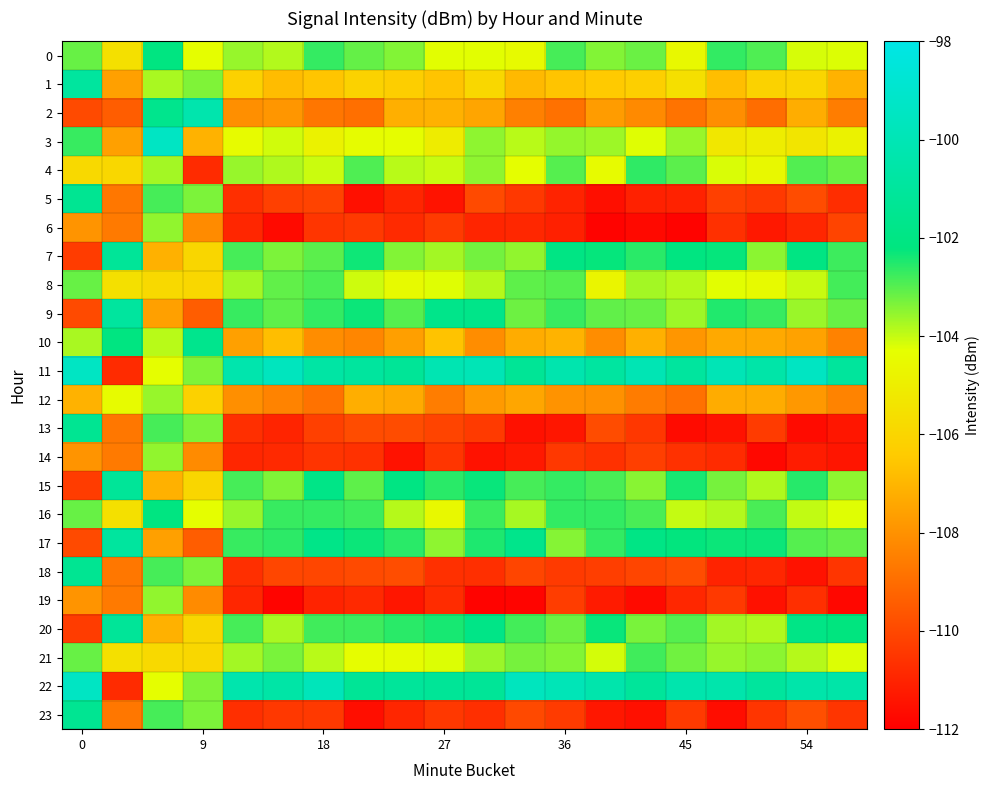

How many categories are shown in the chart?

20